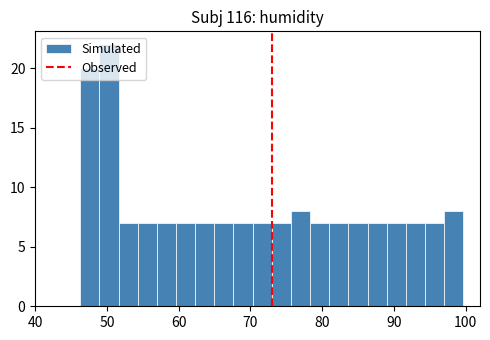

Around what value on the x-axis is the tallest bar? Give the approximate position of its centre, as read against the axis.

50